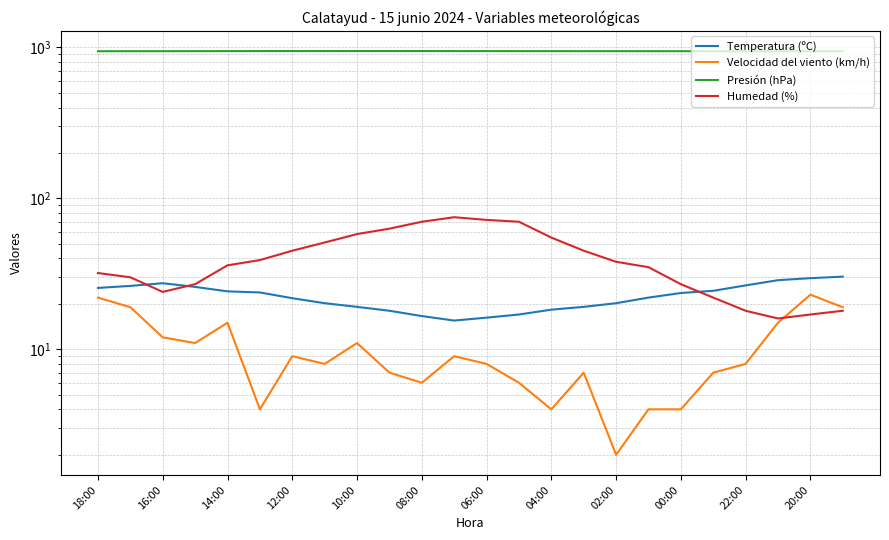

What is the approximate value of Temperatura (ºC) at 15?

19.1